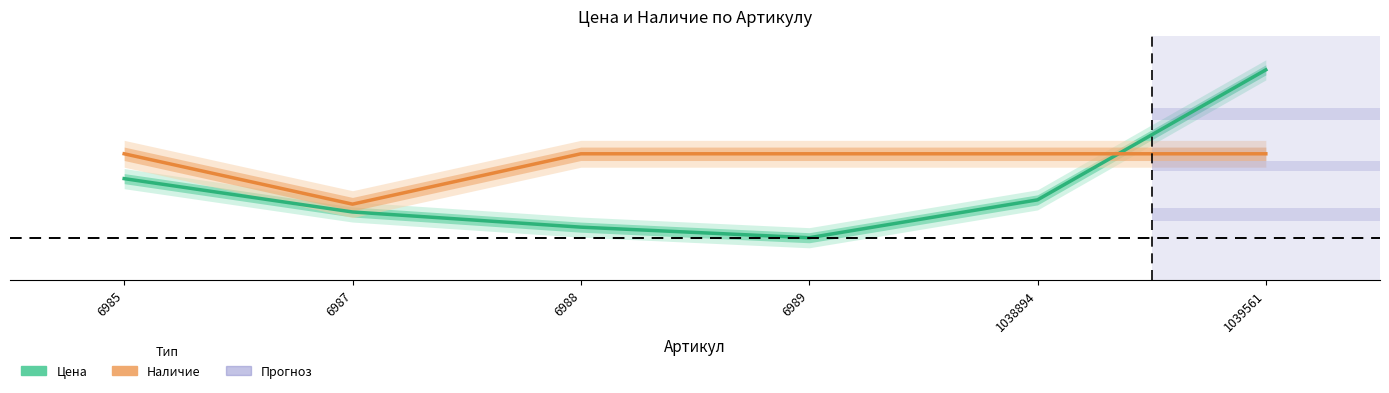

Which series ends up on top after the final intersection of Наличие and Цена?

Цена